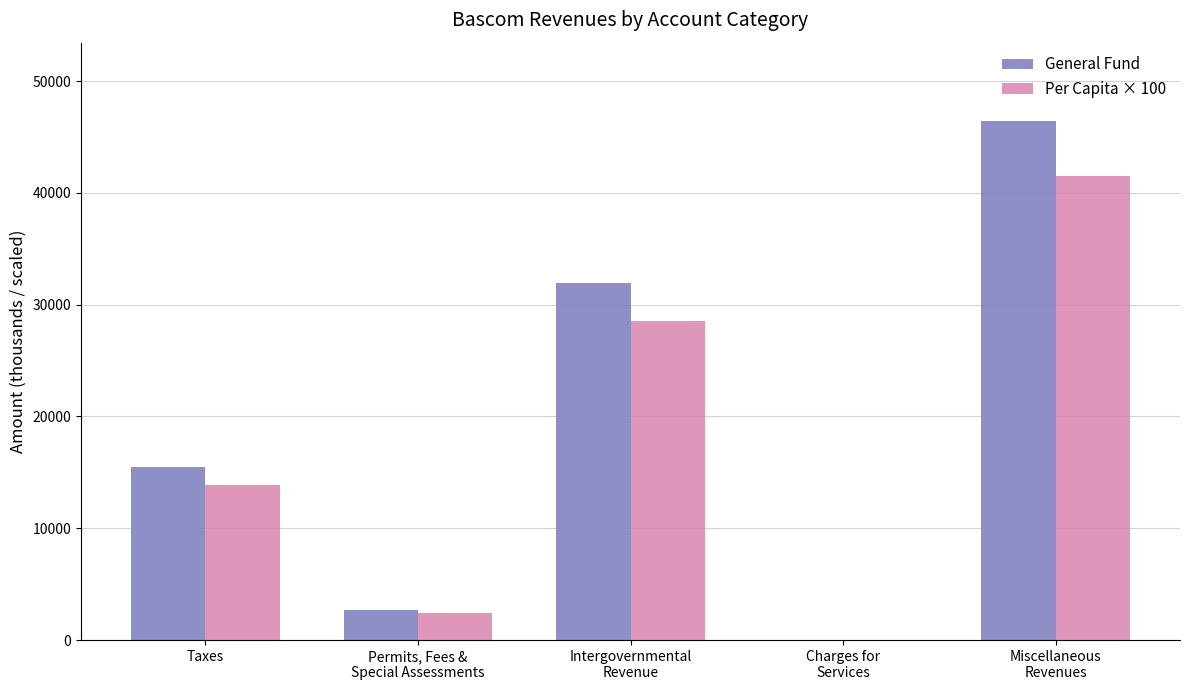

What is the average value of the General Fund series?

19326.0